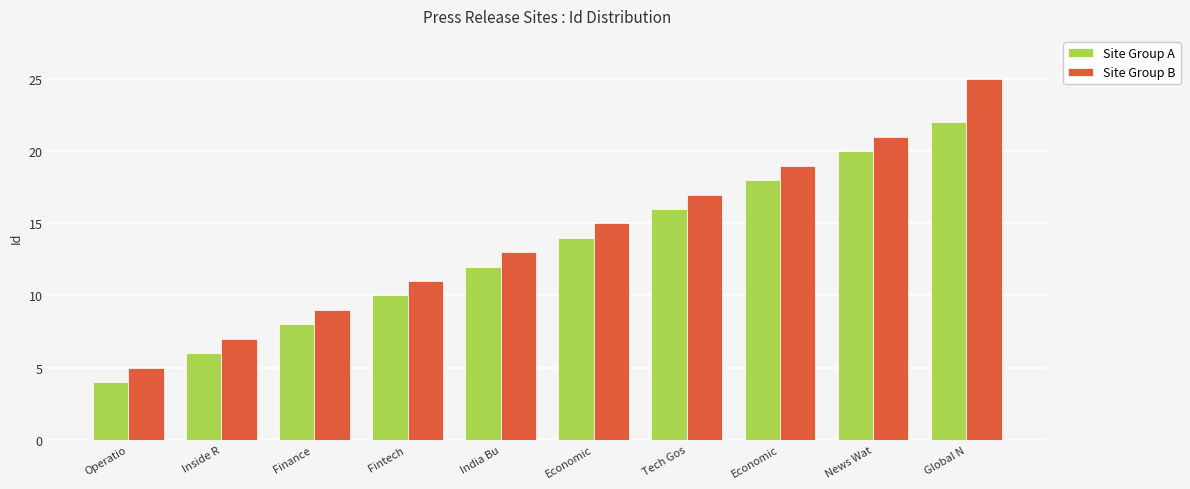

What is the difference between the Site Group B values at Global N and Tech Gos?

8